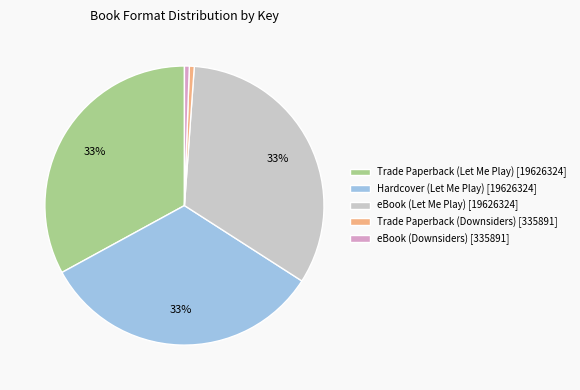

Is there a majority slice in this chart?

No